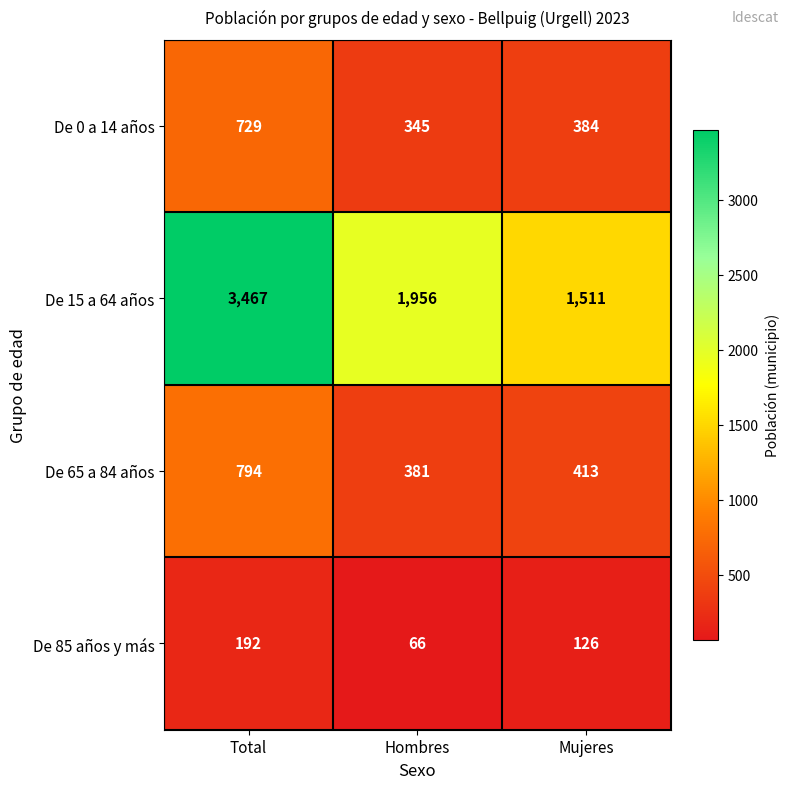

True or false: De 0 a 14 años has a value of 384 at Mujeres.

True